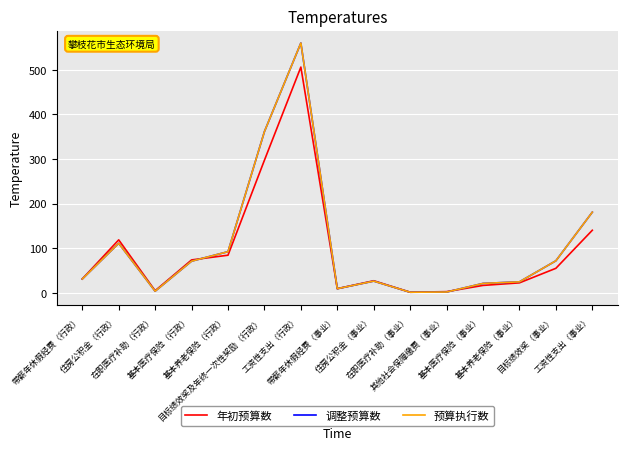

Does the chart have visible grid lines?

Yes